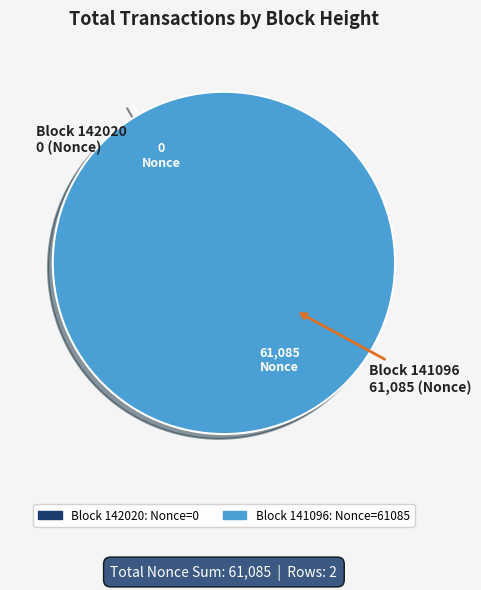

Between 142020 and 141096, which is larger?

141096